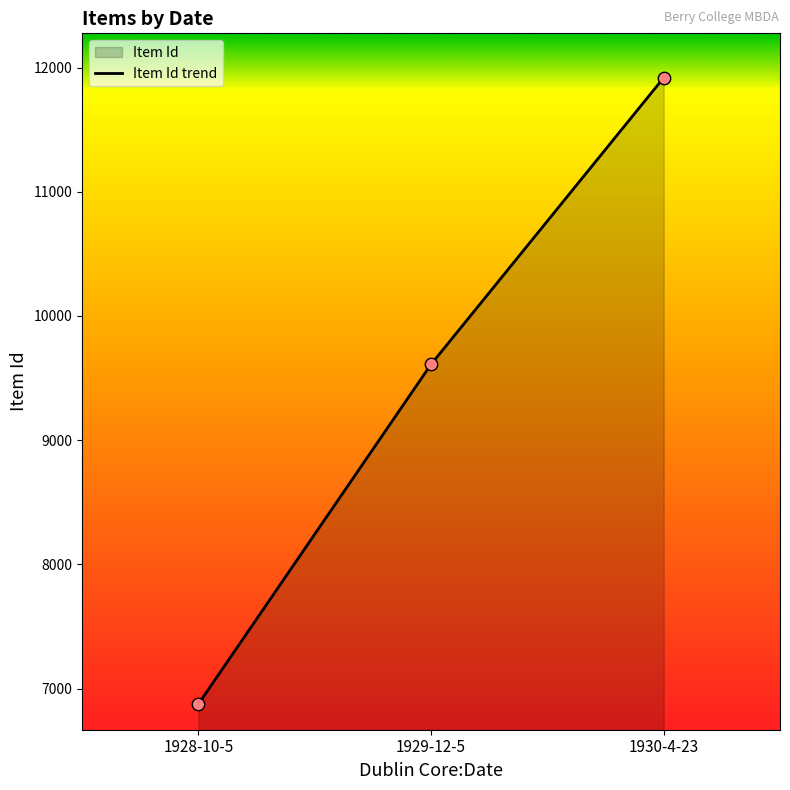

What is the change in value from 1928-10-5 to 1930-4-23?

+5043